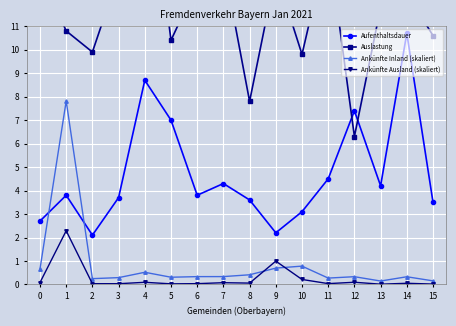

At which label does Ankünfte Ausland (skaliert) reach its peak?

1